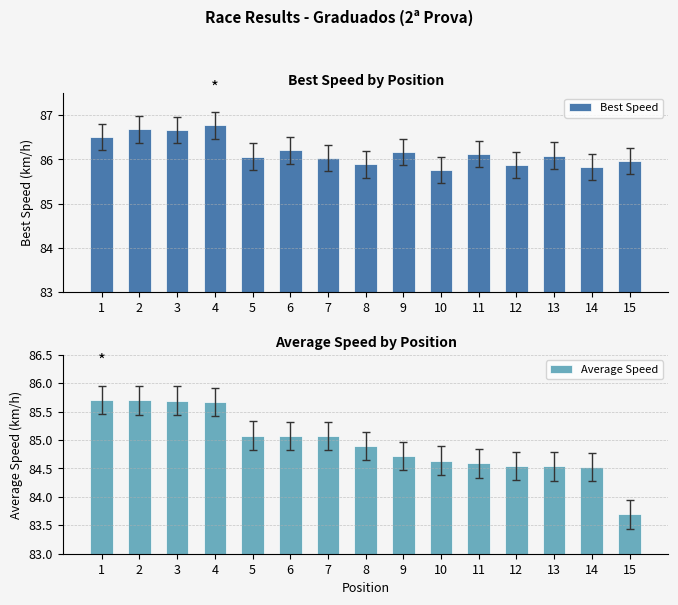

Which series has the largest range (max minus min)?

Average Speed